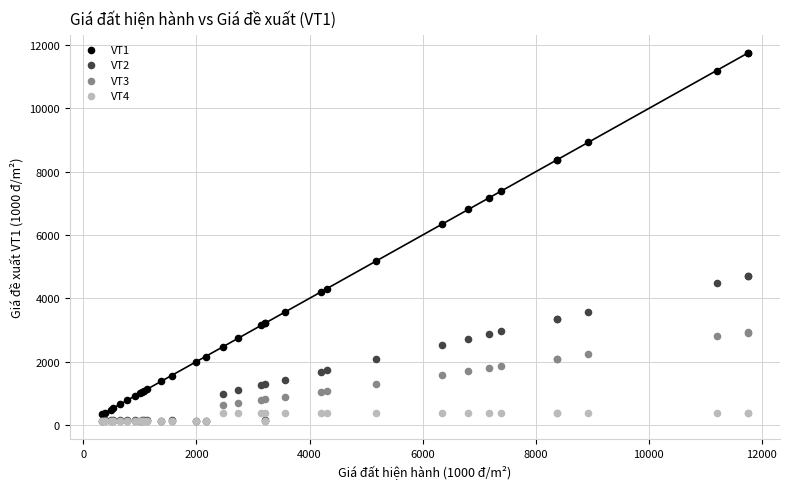

Across all series, what Y value is closest to 5935?

6340